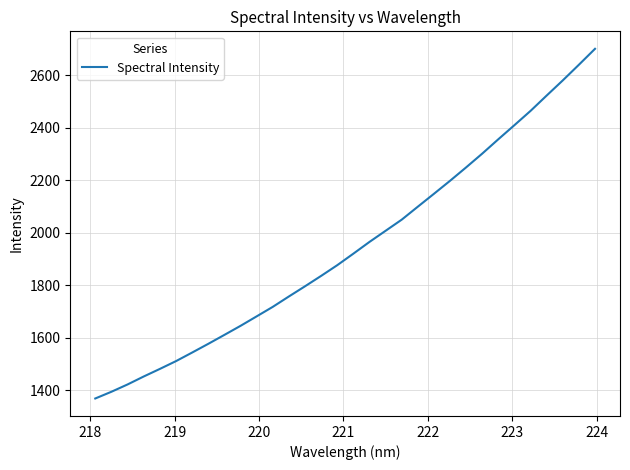

What is the smallest value displayed?

1368.7